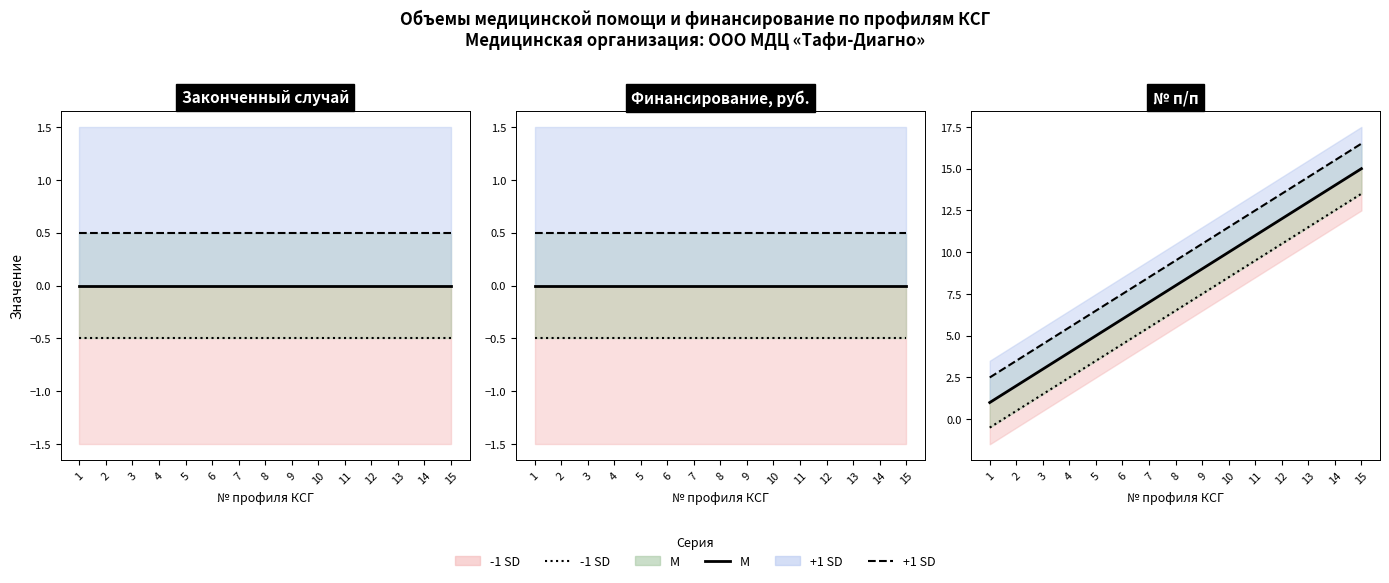

What is the average value of the M line series?

8.0